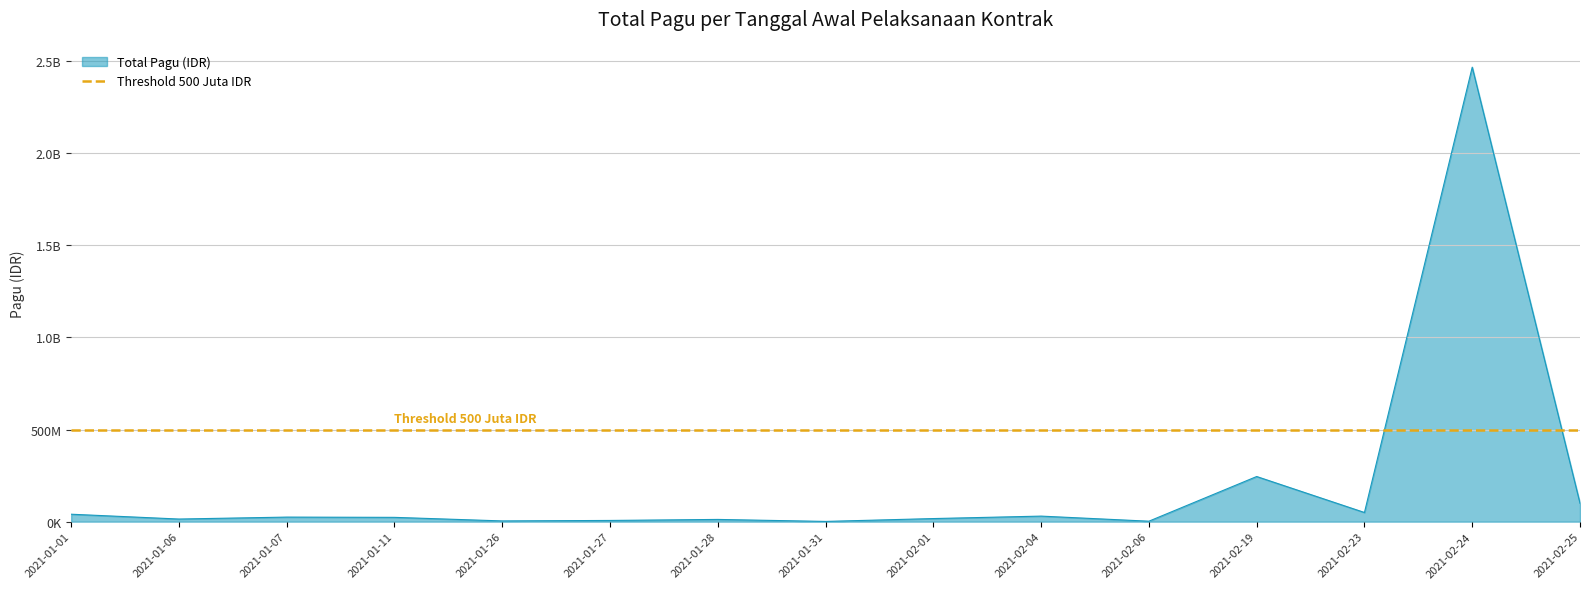

The chart shows a value of 16695000 at 2021-02-01. True or false?

True